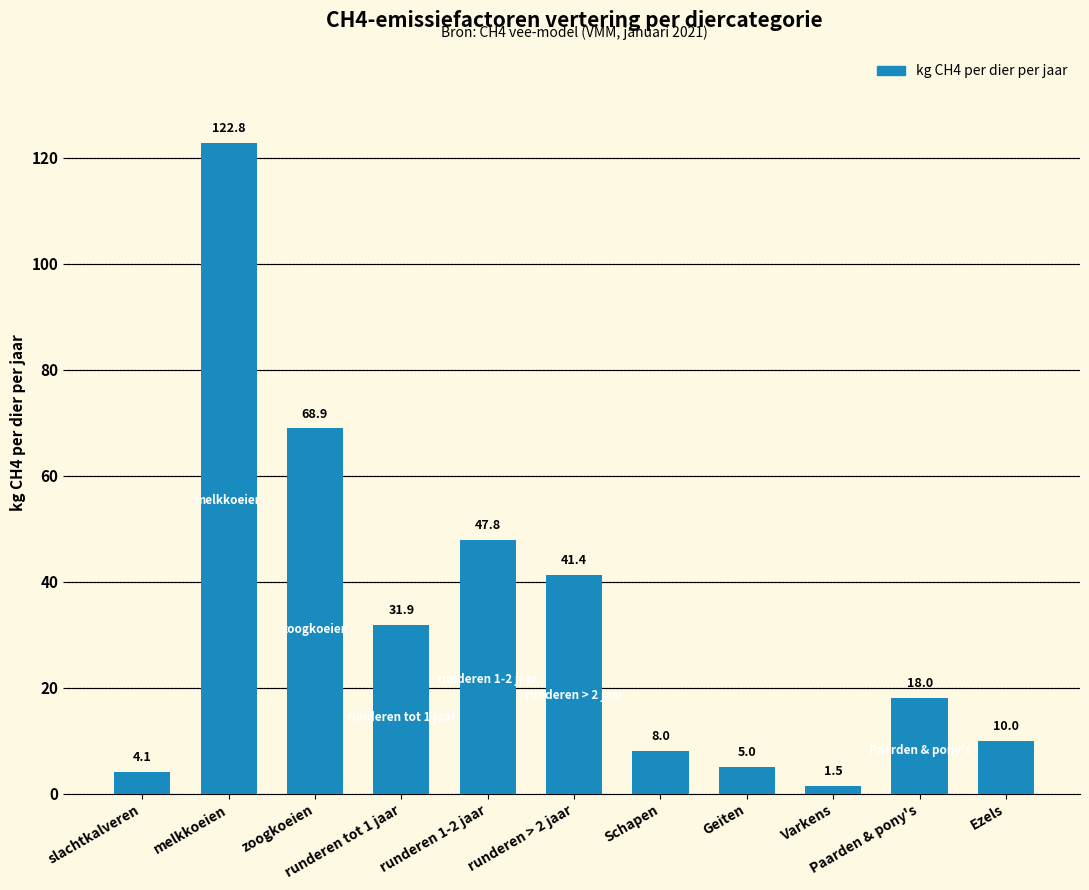

What is the ratio of the value at Ezels to the value at melkkoeien?

0.1